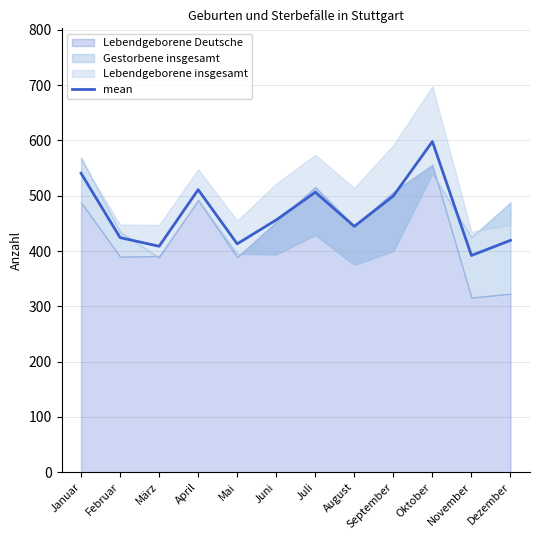

What is the approximate value of mean at Juli?

506.3